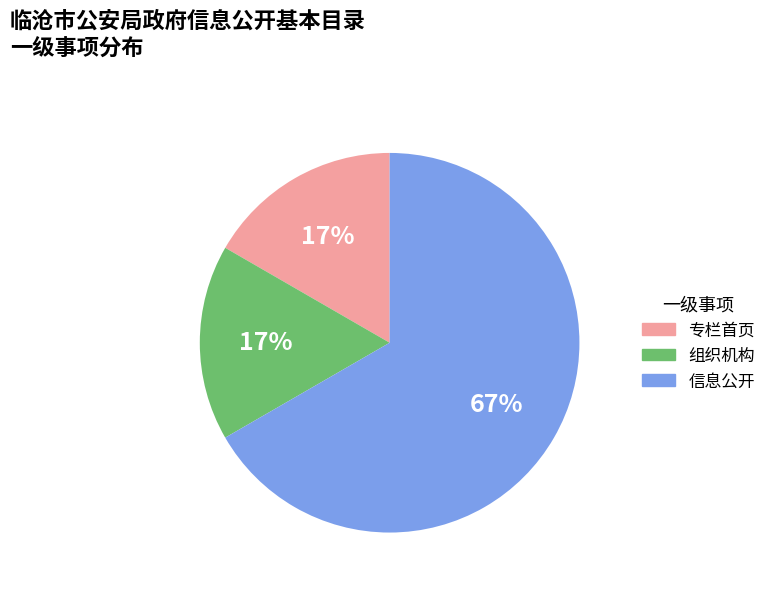

To the nearest percent, what is the average slice percentage?

33%